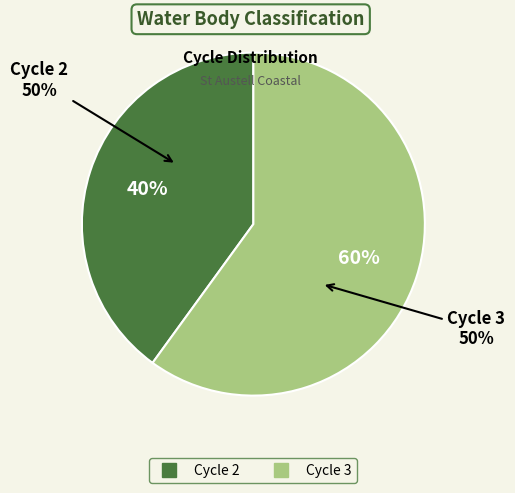

Is it true that Cycle 2 is 52% of the pie?

False